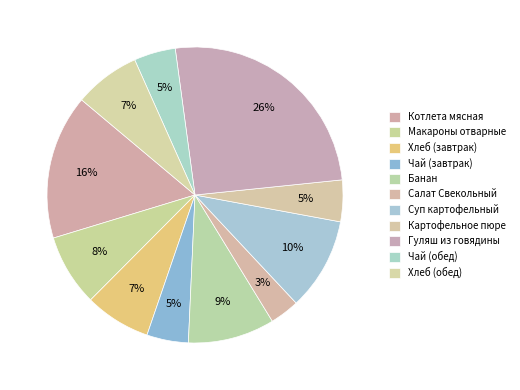

How many slices are in this pie chart?

11